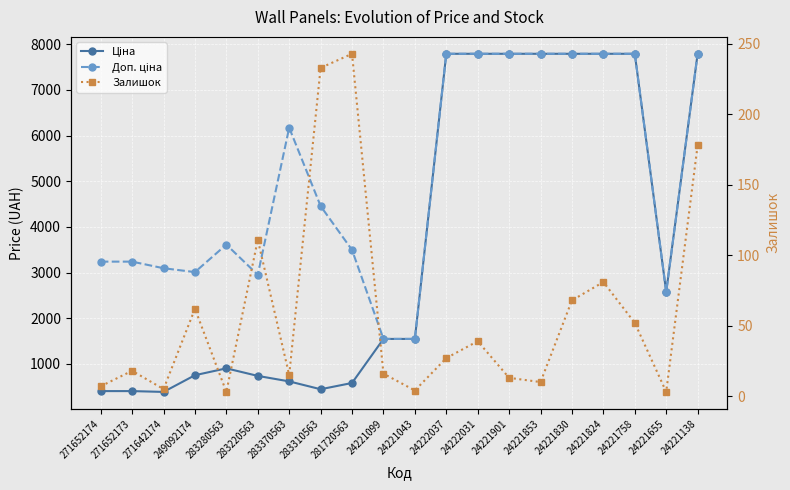

What position from the right is 249092174?

17